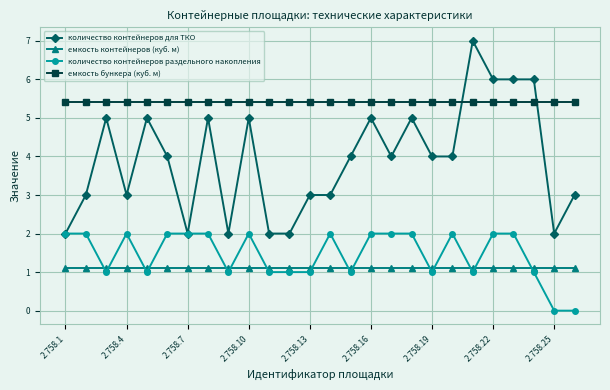

What is the value of the емкость контейнеров (куб. м) point at the 26th from the left?

1.1